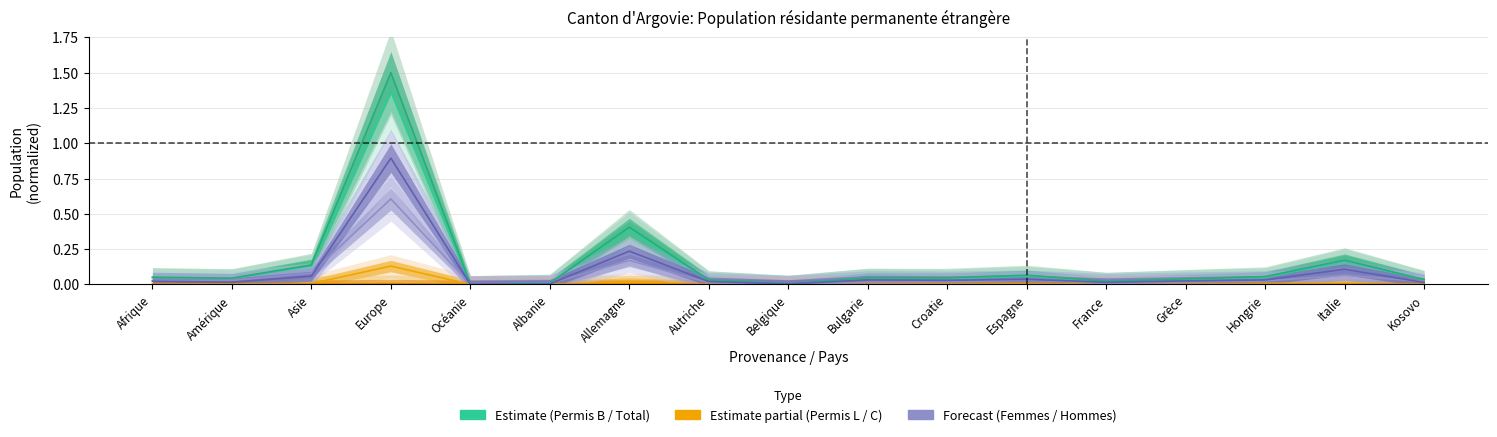

What position from the left is Allemagne?

7